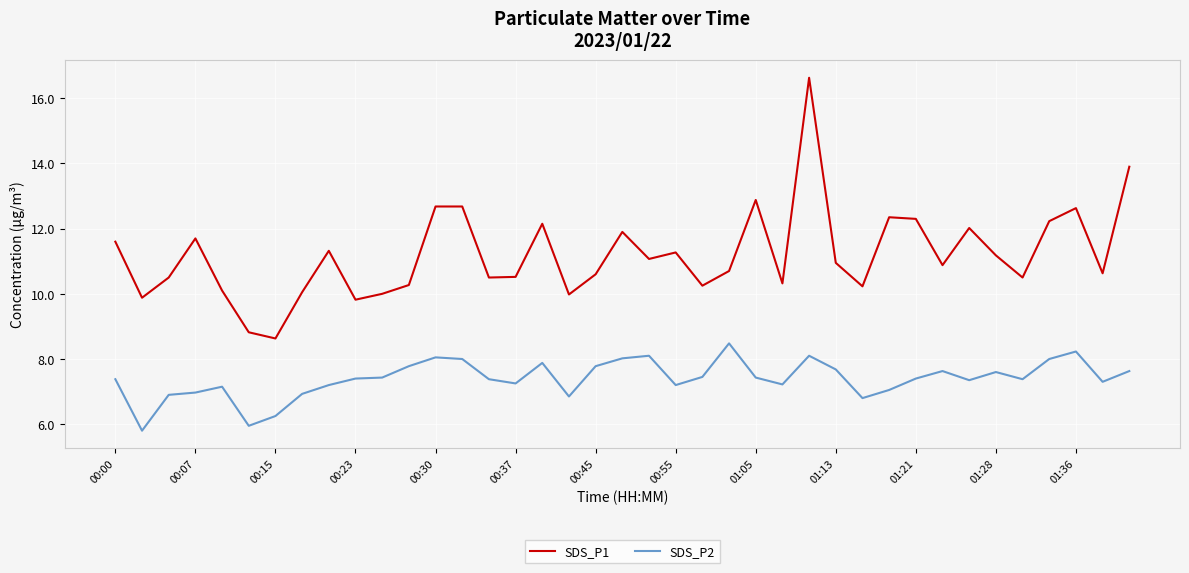

Rank the series by their average value, from highest to lowest.

SDS_P1, SDS_P2